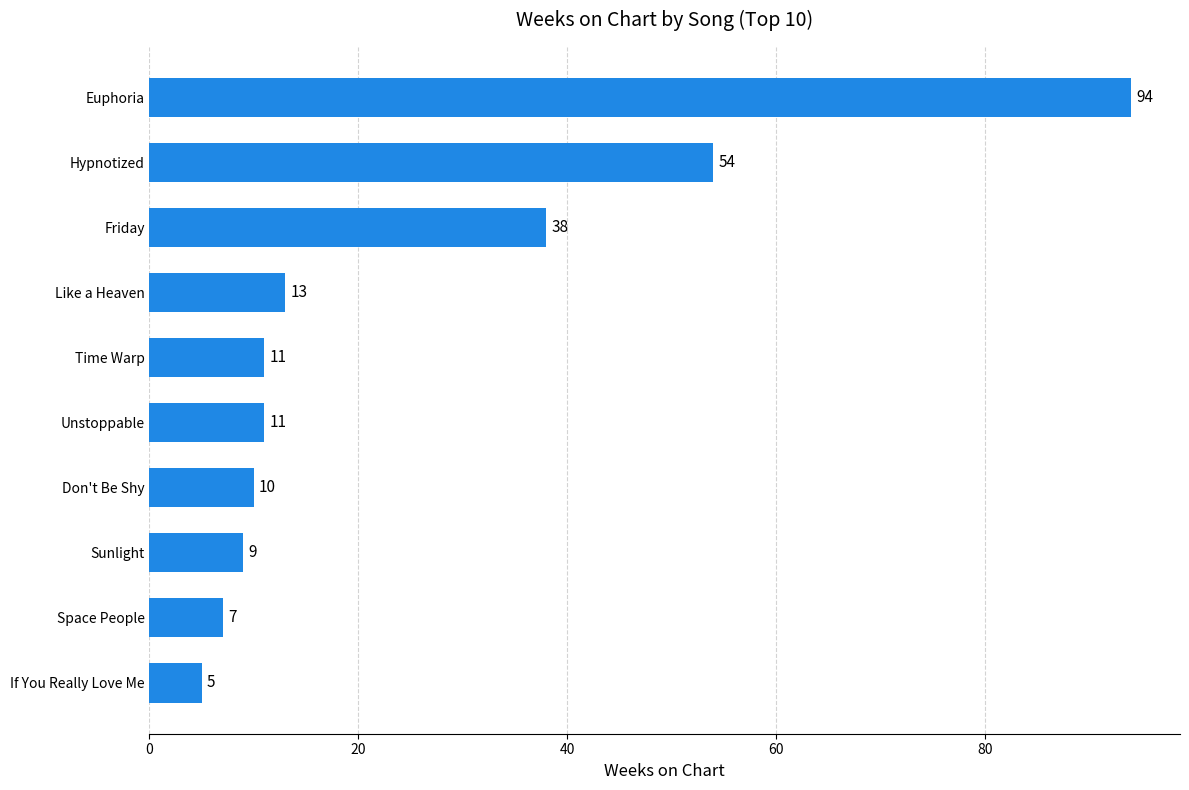

True or false: the data shows 5 at Don't Be Shy.

False